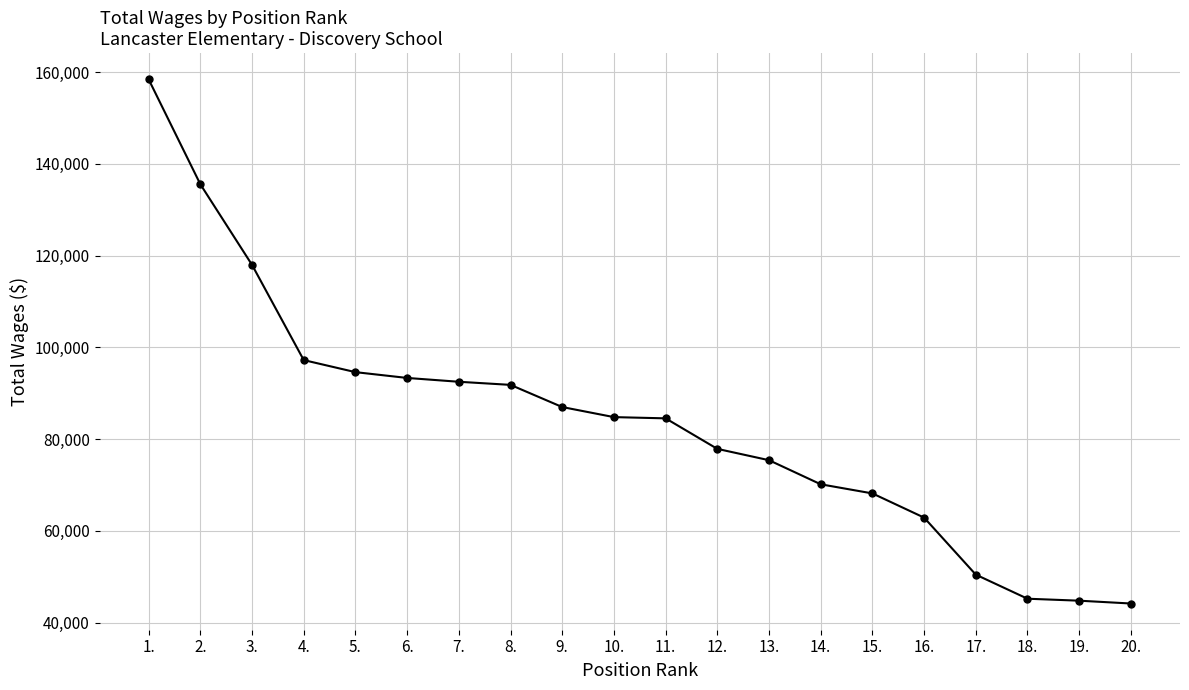

What is the ratio of the value at 8. to the value at 9.?

1.1